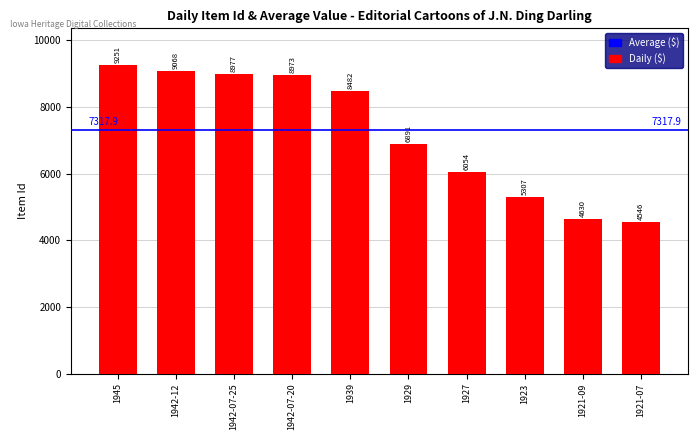

What position from the right is 1921-09?

2